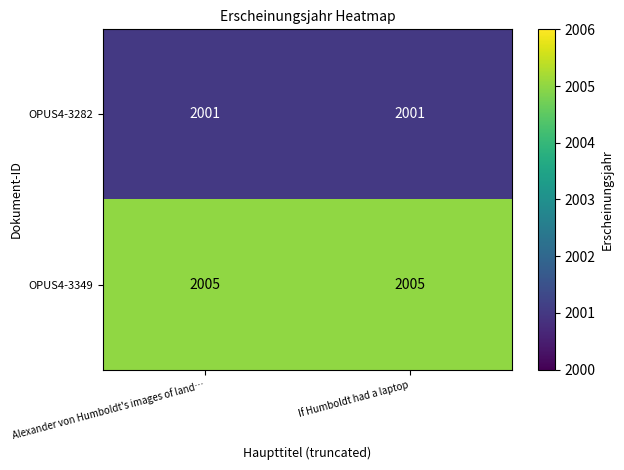

What is the total value across all series at If Humboldt had a laptop?

4006